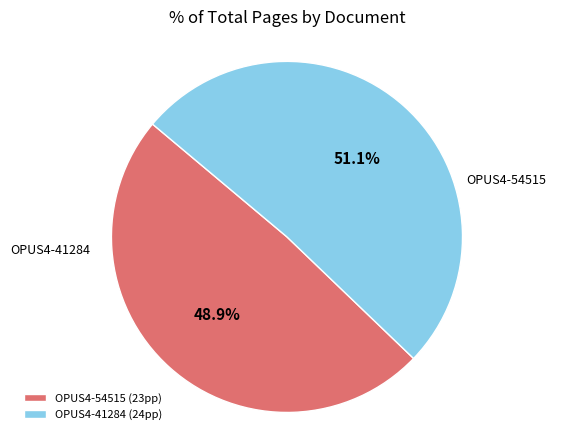

What is the ratio of the value at OPUS4-41284 to the value at OPUS4-54515?

1.0